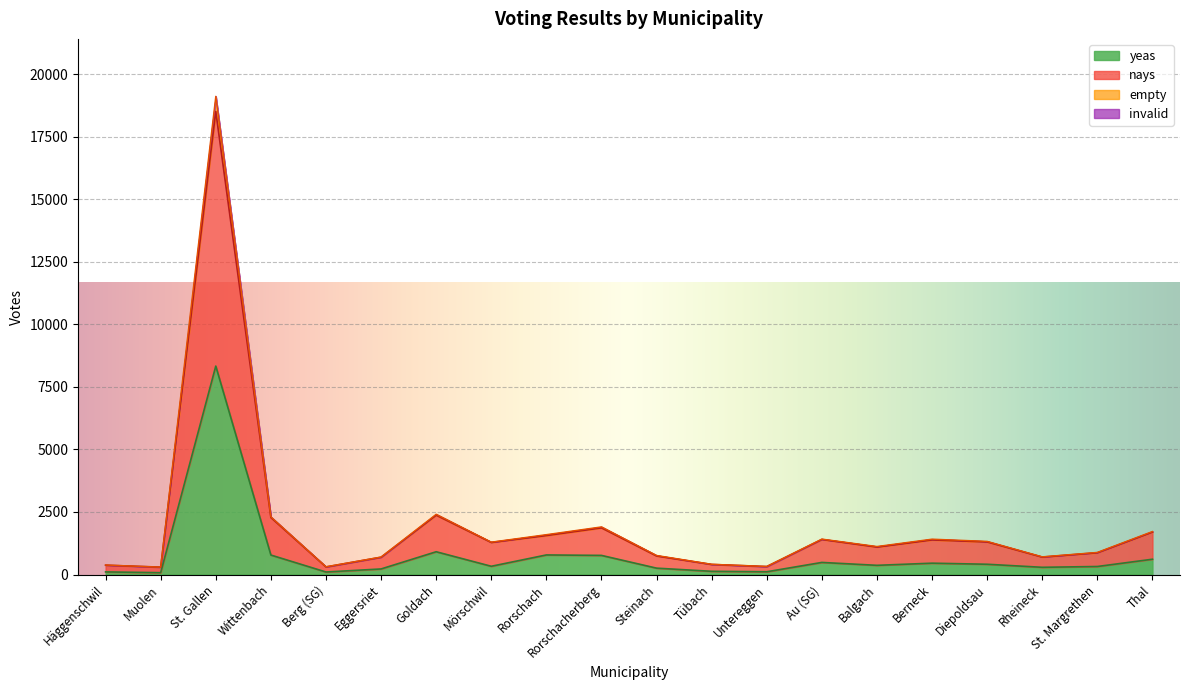

How many interior local peaks does the nays series have?

5